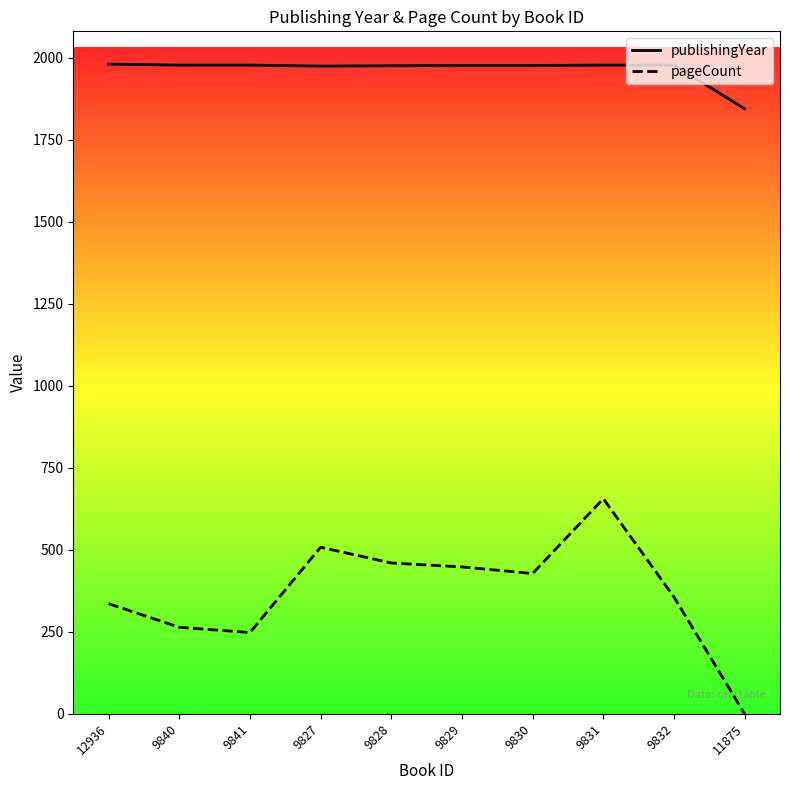

Rank the series at 9828 from lowest to highest value.

pageCount, publishingYear